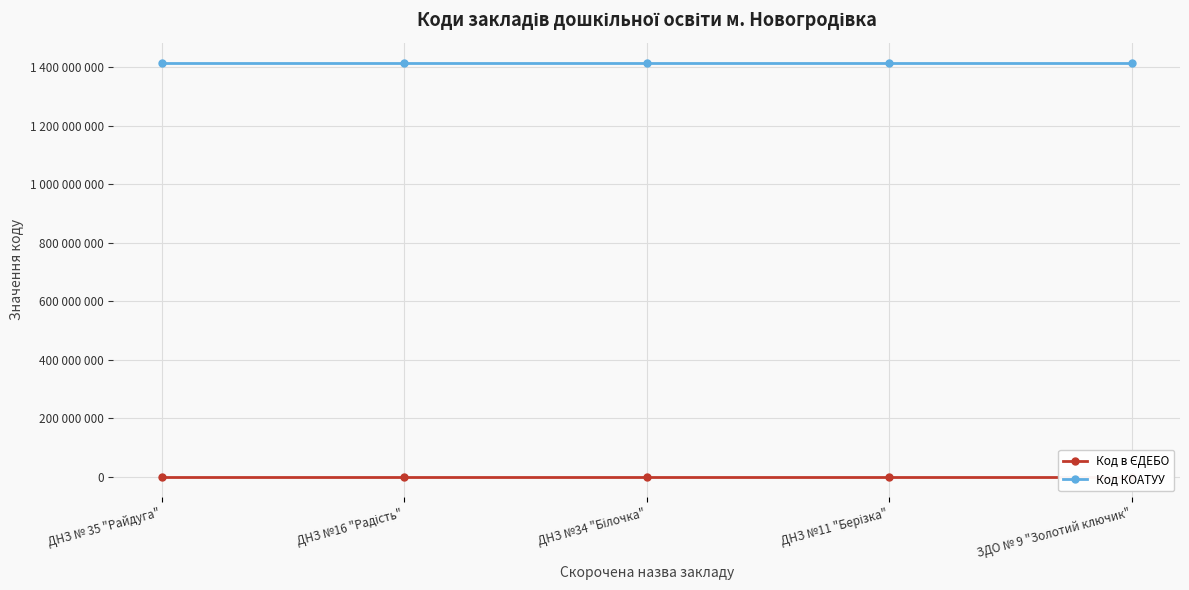

True or false: Код в ЄДЕБО and Код КОАТУУ cross at least once.

False